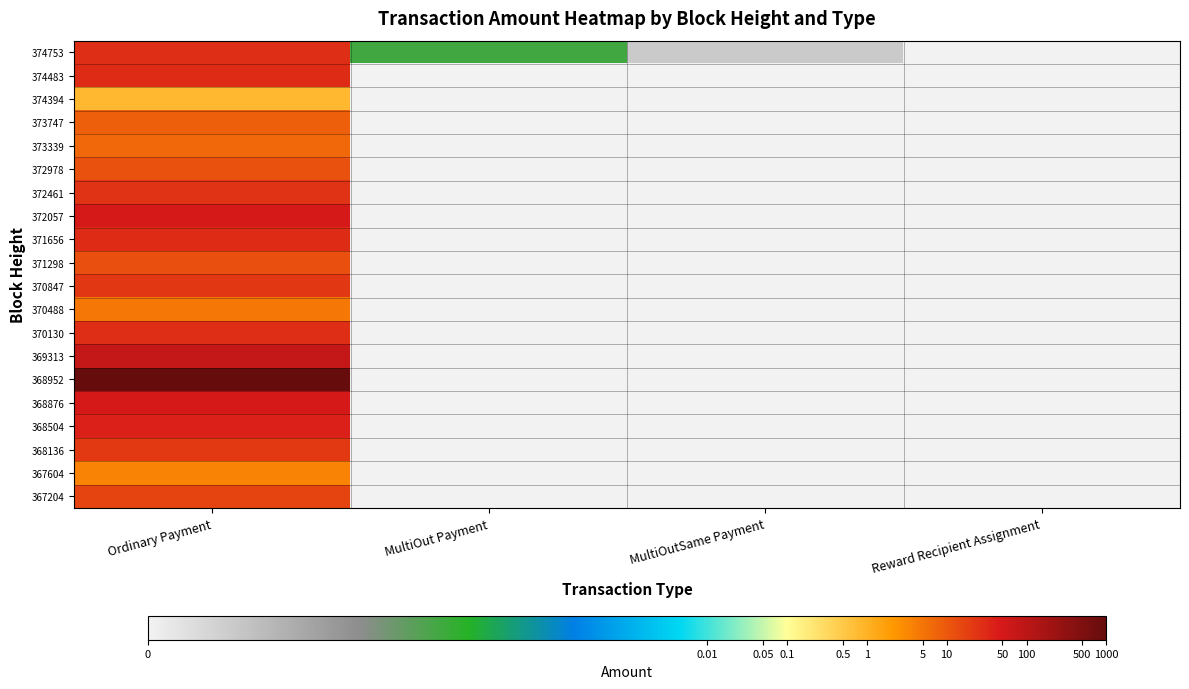

Reading right to left, transcribe all the data shown in this chart.

374753: Reward Recipient Assignment=0.0	MultiOutSame Payment=0.0	MultiOut Payment=0.0	Ordinary Payment=27.8
374483: Reward Recipient Assignment=0.0	MultiOutSame Payment=0.0	MultiOut Payment=0.0	Ordinary Payment=29.1
374394: Reward Recipient Assignment=0.0	MultiOutSame Payment=0.0	MultiOut Payment=0.0	Ordinary Payment=0.8
373747: Reward Recipient Assignment=0.0	MultiOutSame Payment=0.0	MultiOut Payment=0.0	Ordinary Payment=8.4
373339: Reward Recipient Assignment=0.0	MultiOutSame Payment=0.0	MultiOut Payment=0.0	Ordinary Payment=6.8
372978: Reward Recipient Assignment=0.0	MultiOutSame Payment=0.0	MultiOut Payment=0.0	Ordinary Payment=11.5
372461: Reward Recipient Assignment=0.0	MultiOutSame Payment=0.0	MultiOut Payment=0.0	Ordinary Payment=25.0
372057: Reward Recipient Assignment=0.0	MultiOutSame Payment=0.0	MultiOut Payment=0.0	Ordinary Payment=49.3
371656: Reward Recipient Assignment=0.0	MultiOutSame Payment=0.0	MultiOut Payment=0.0	Ordinary Payment=28.9
371298: Reward Recipient Assignment=0.0	MultiOutSame Payment=0.0	MultiOut Payment=0.0	Ordinary Payment=12.0
370847: Reward Recipient Assignment=0.0	MultiOutSame Payment=0.0	MultiOut Payment=0.0	Ordinary Payment=22.2
370488: Reward Recipient Assignment=0.0	MultiOutSame Payment=0.0	MultiOut Payment=0.0	Ordinary Payment=4.6
370130: Reward Recipient Assignment=0.0	MultiOutSame Payment=0.0	MultiOut Payment=0.0	Ordinary Payment=27.0
369313: Reward Recipient Assignment=0.0	MultiOutSame Payment=0.0	MultiOut Payment=0.0	Ordinary Payment=75.0
368952: Reward Recipient Assignment=0.0	MultiOutSame Payment=0.0	MultiOut Payment=0.0	Ordinary Payment=971.8
368876: Reward Recipient Assignment=0.0	MultiOutSame Payment=0.0	MultiOut Payment=0.0	Ordinary Payment=49.2
368504: Reward Recipient Assignment=0.0	MultiOutSame Payment=0.0	MultiOut Payment=0.0	Ordinary Payment=38.4
368136: Reward Recipient Assignment=0.0	MultiOutSame Payment=0.0	MultiOut Payment=0.0	Ordinary Payment=20.7
367604: Reward Recipient Assignment=0.0	MultiOutSame Payment=0.0	MultiOut Payment=0.0	Ordinary Payment=3.5
367204: Reward Recipient Assignment=0.0	MultiOutSame Payment=0.0	MultiOut Payment=0.0	Ordinary Payment=15.8